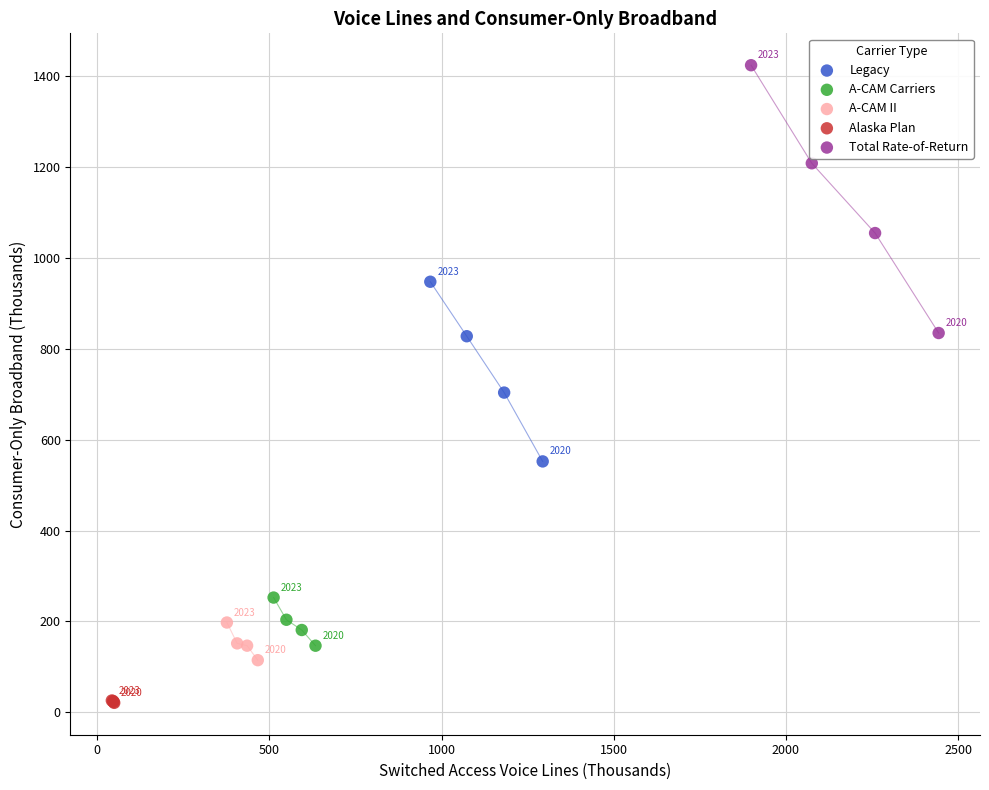

What are all the series names shown in the legend?

Legacy, A-CAM Carriers, A-CAM II, Alaska Plan, Total Rate-of-Return